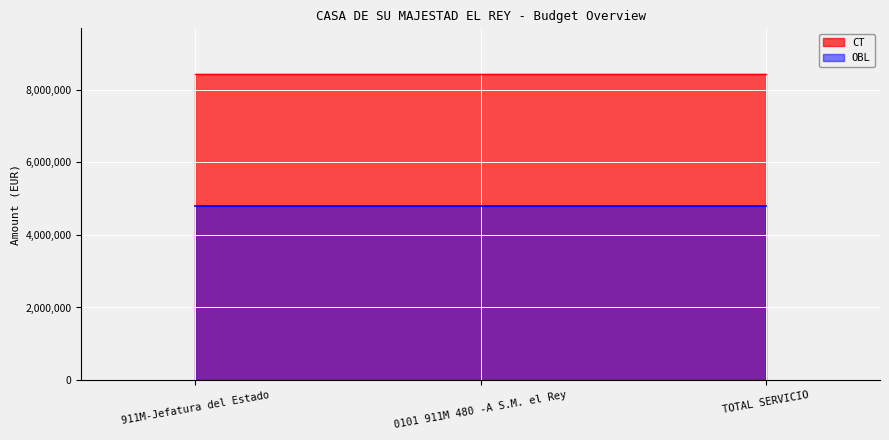

What is the difference between the highest and lowest values at 911M-Jefatura del Estado?

3631150